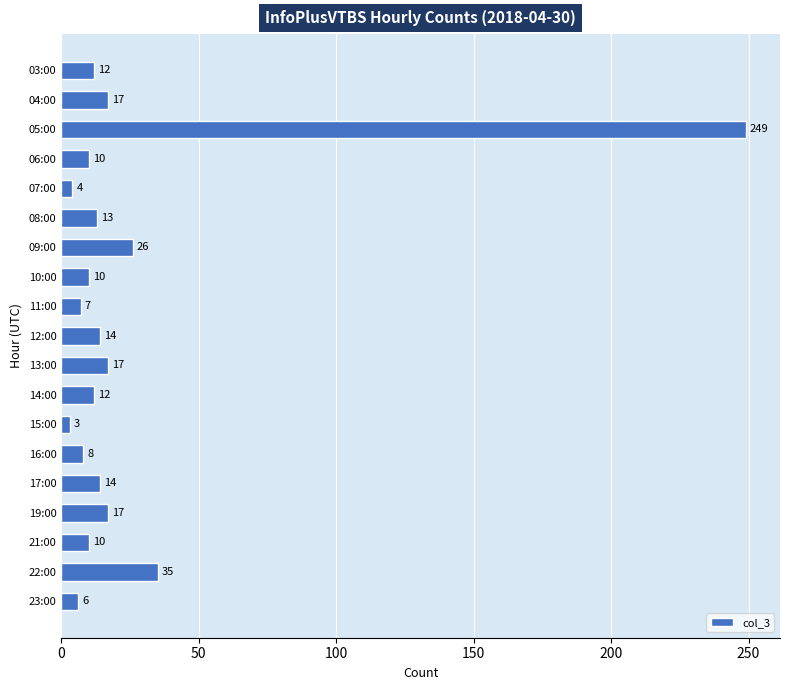

Count the number of data series in this chart.

1